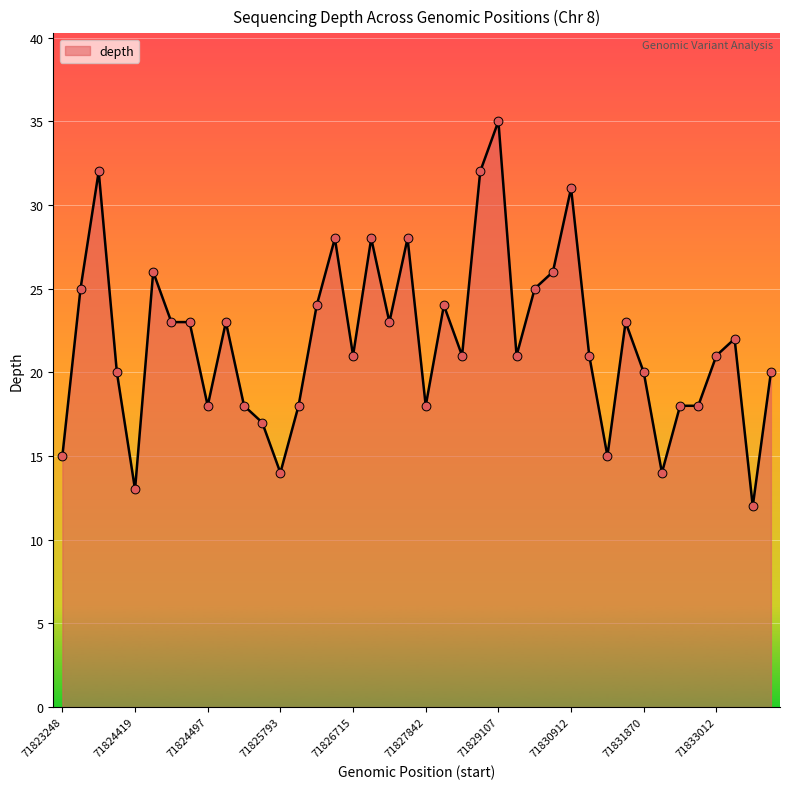

What is the maximum value shown in the chart?

35